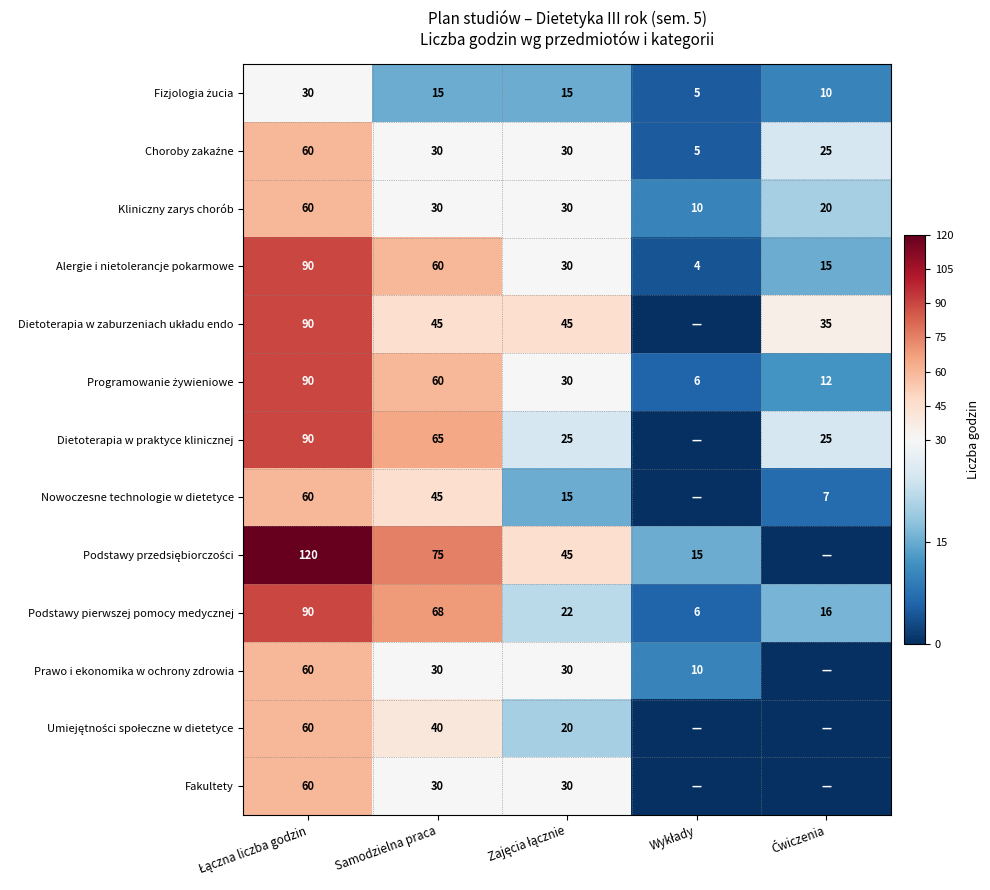

What is the spread (max minus min) of values at Zajęcia łącznie?

30